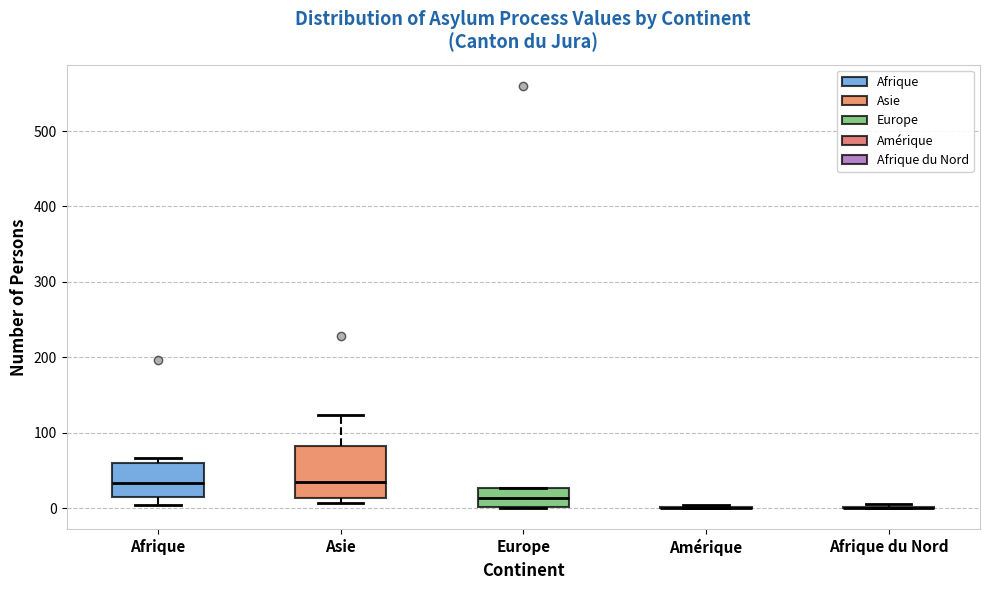

Reading left to right, read every box against the y-axis: the position of its median line, the range the box covers, and the ends of its whiskers. The values are not printed on the chart, so give them approximately, as read against the axis.

Afrique: median 30, box 20 to 60, whiskers 0 to 70
Asie: median 40, box 10 to 80, whiskers 10 (just below the box's lower edge) to 120
Europe: median 10, box 0 to 30, whiskers 0 to 30
Amérique: box collapsed to a line at 0, whiskers 0 to 0
Afrique du Nord: box collapsed to a line at 0, whiskers 0 to 10